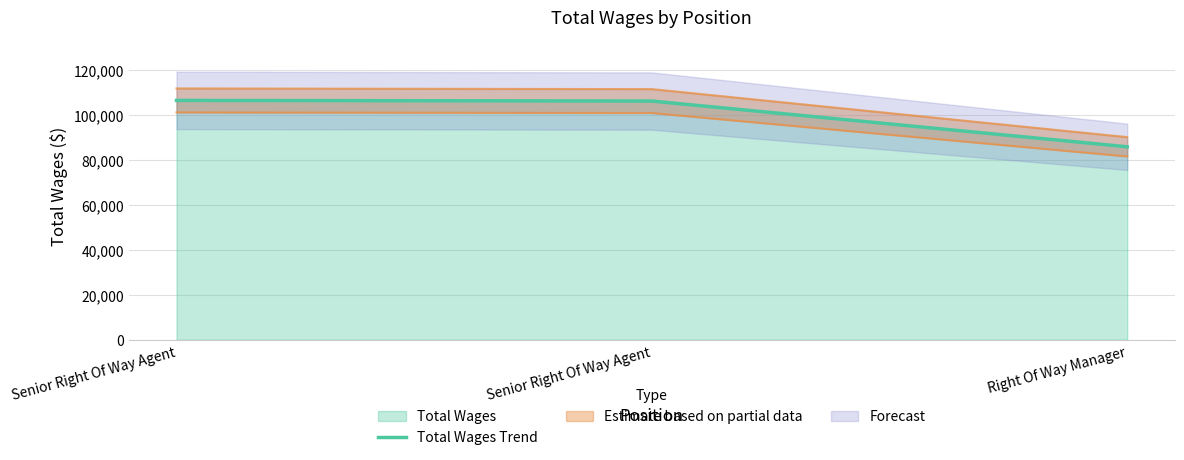

What is the smallest value displayed?

85856